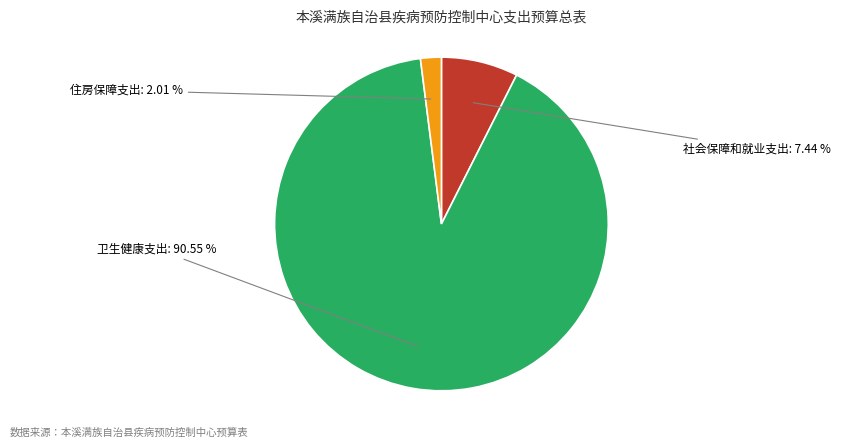

What is the total percentage of 住房保障支出 and 社会保障和就业支出?

9.5%